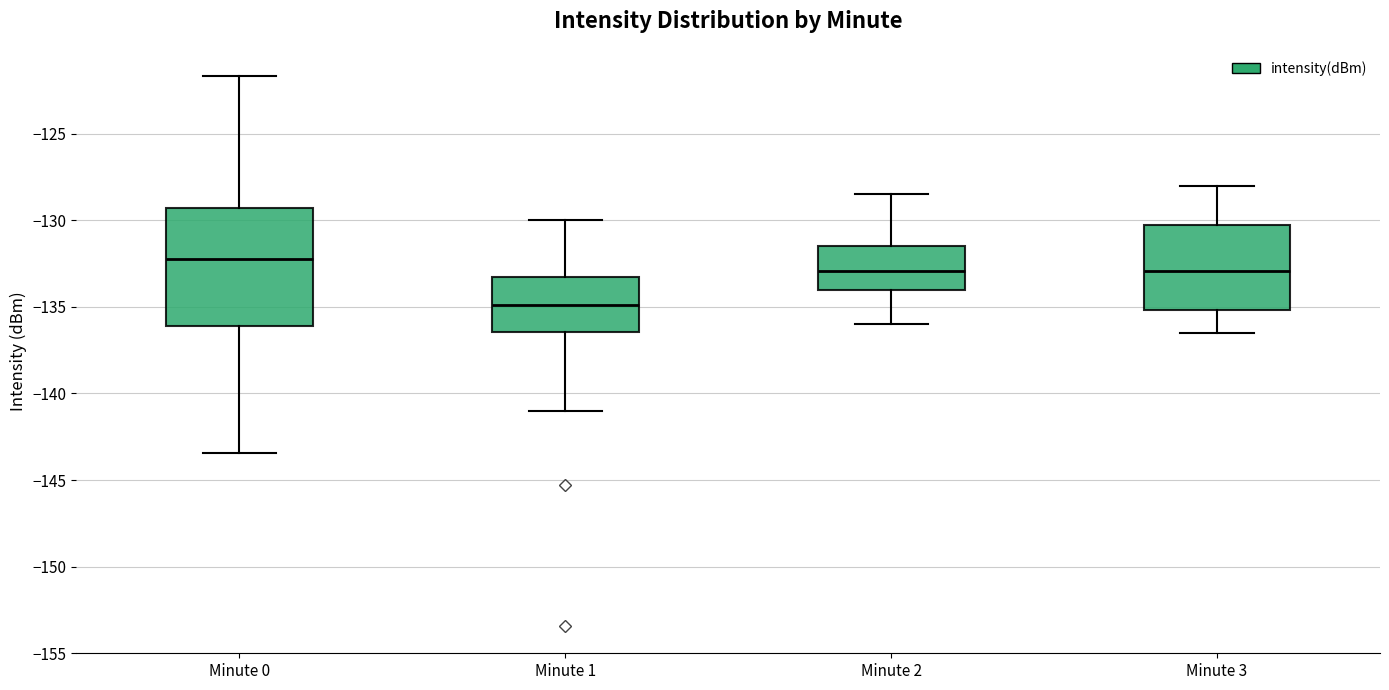

Which box has the lowest median line?

Minute 1